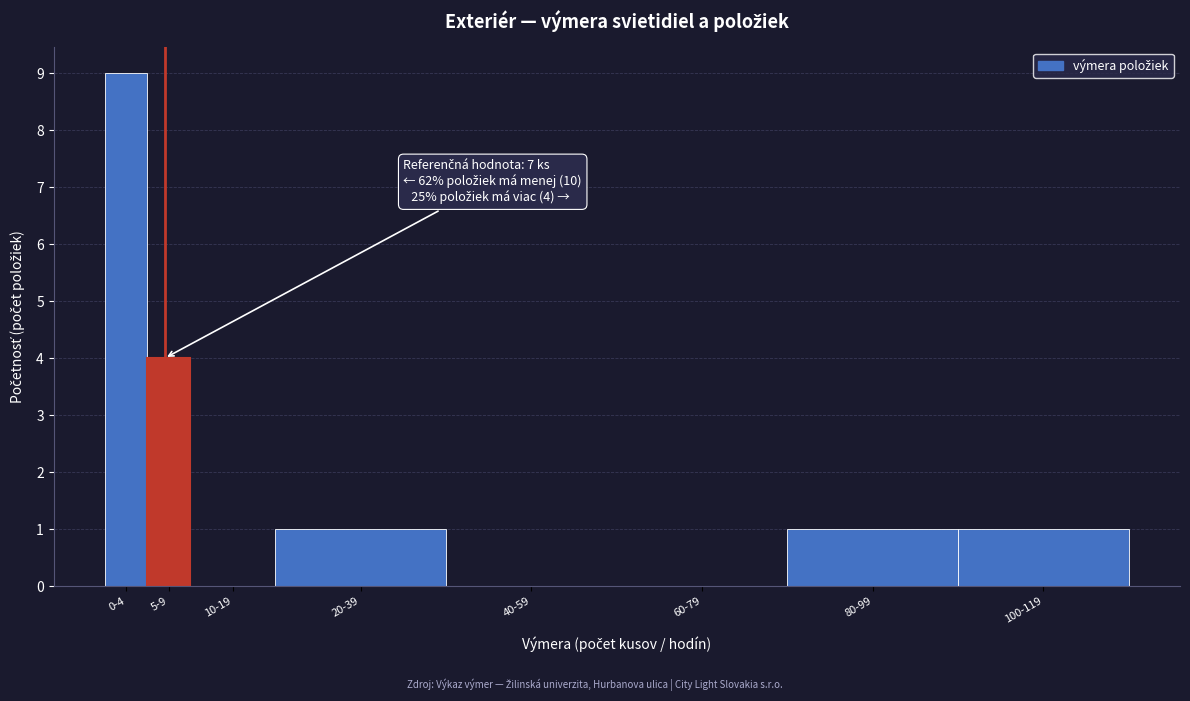

Reading left to right, extract all data points from this chart.

0-4=9	5-9=4	10-19=0	20-39=1	40-59=0	60-79=0	80-99=1	100-119=1